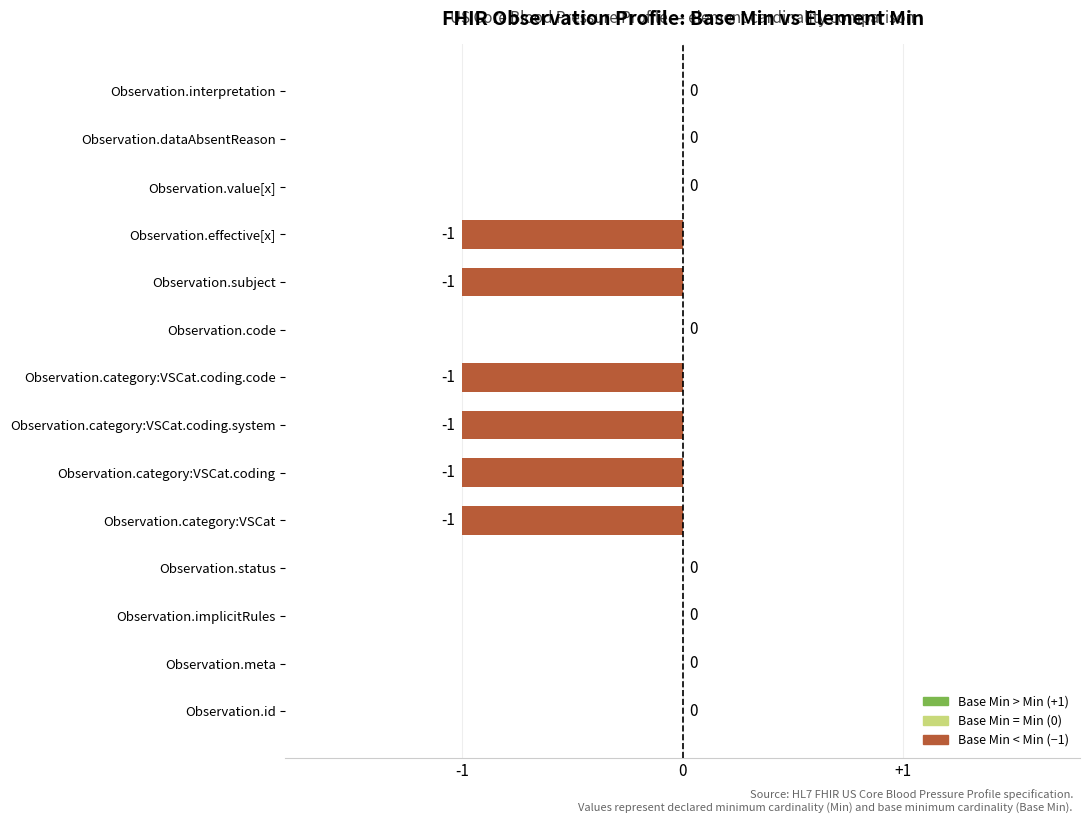

Is it true that the value at Observation.category:VSCat.coding is -2?

False